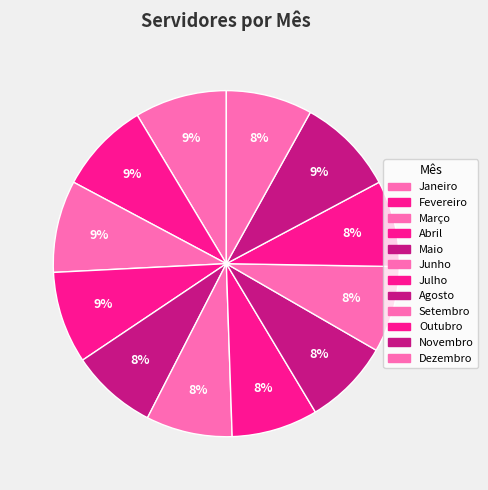

Approximately how many times larger is the value at Abril compared to Outubro?

1.1